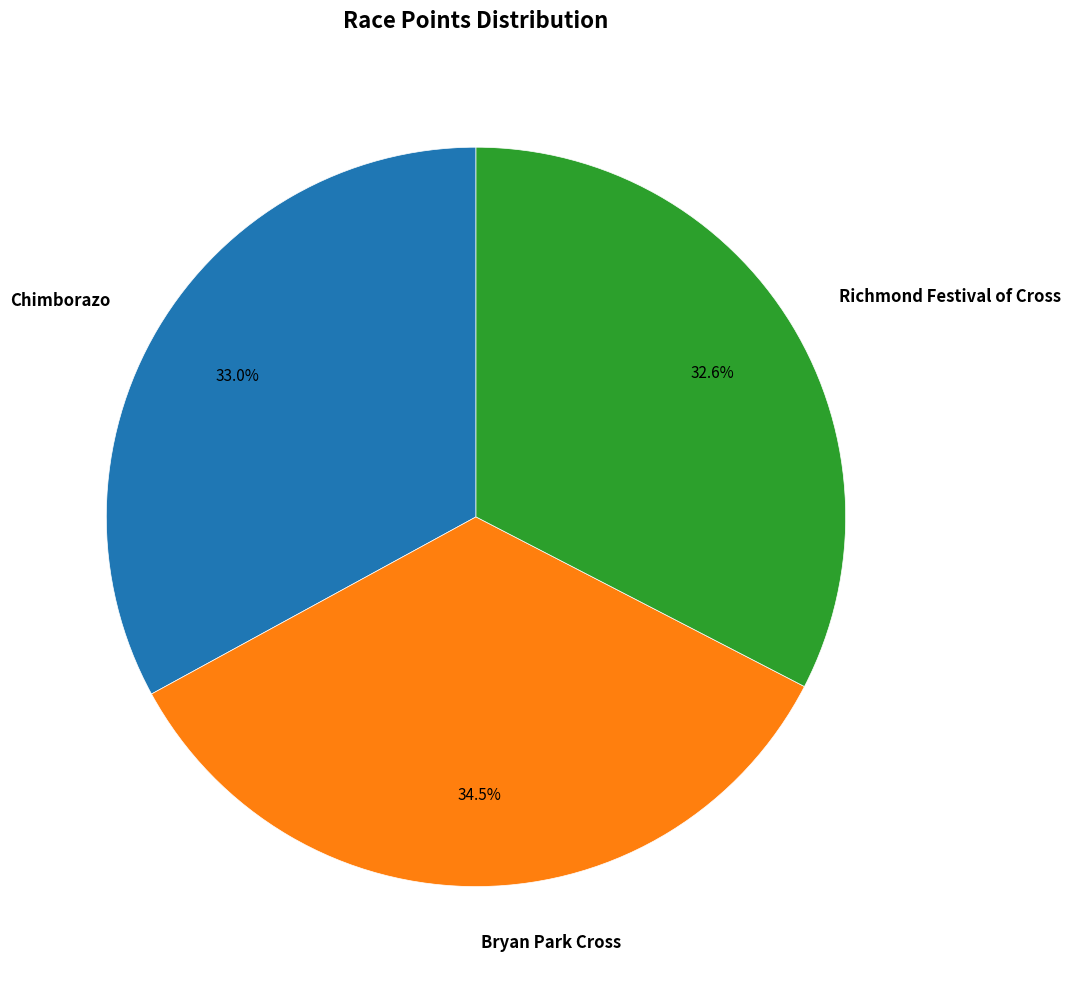

How many slices are in this pie chart?

3